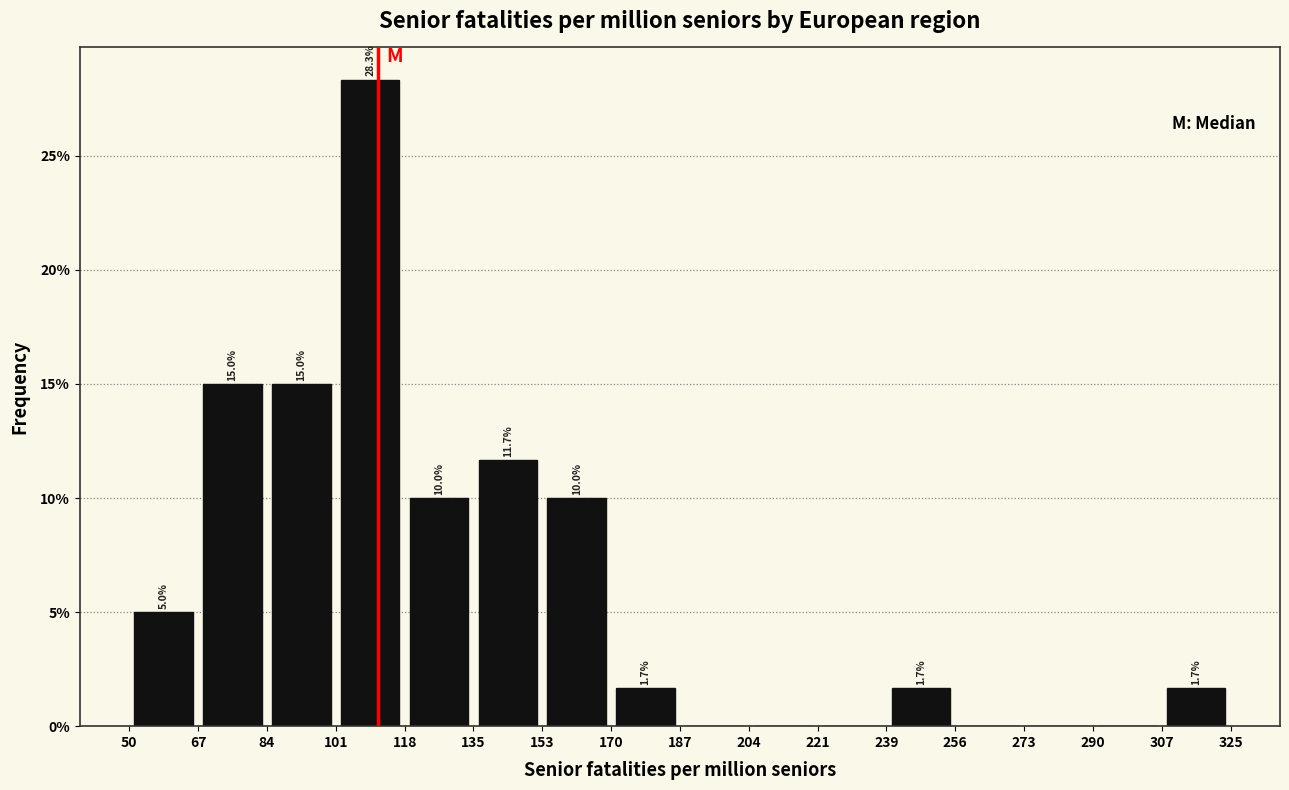

Over which range of the x-axis is the bar tallest?

101 to 118